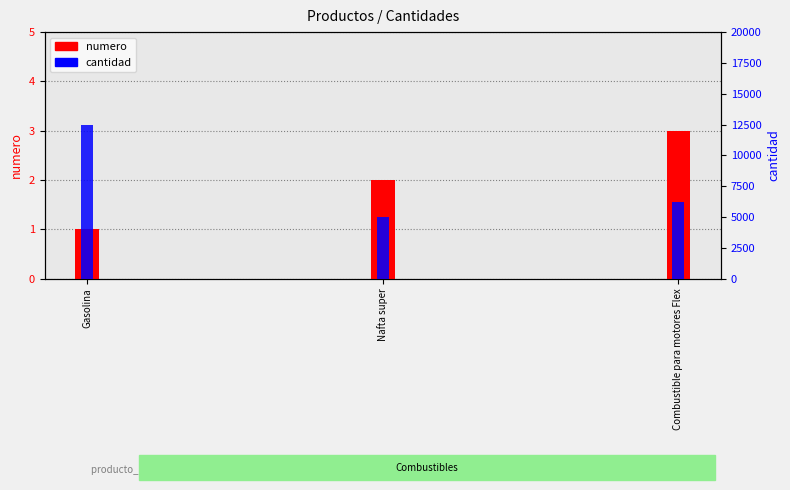

Is it true that numero equals 4 at Combustible para motores Flex?

False